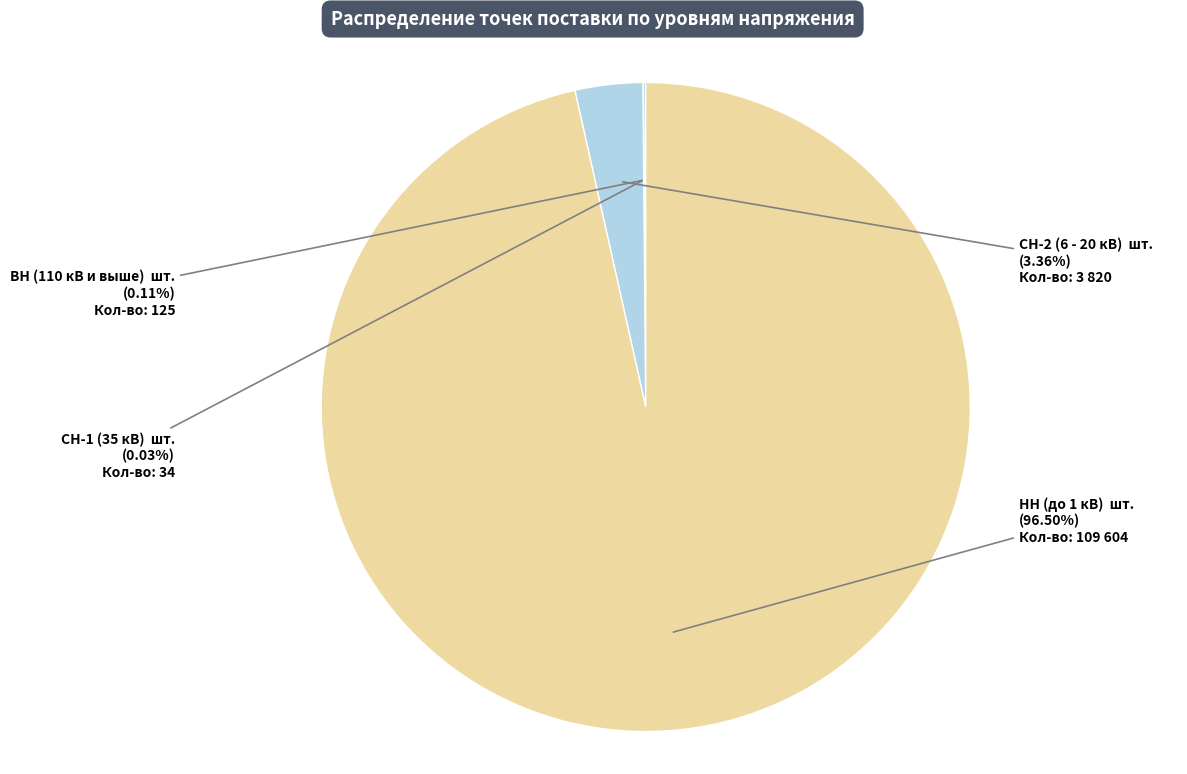

Count the number of slices in the pie.

4